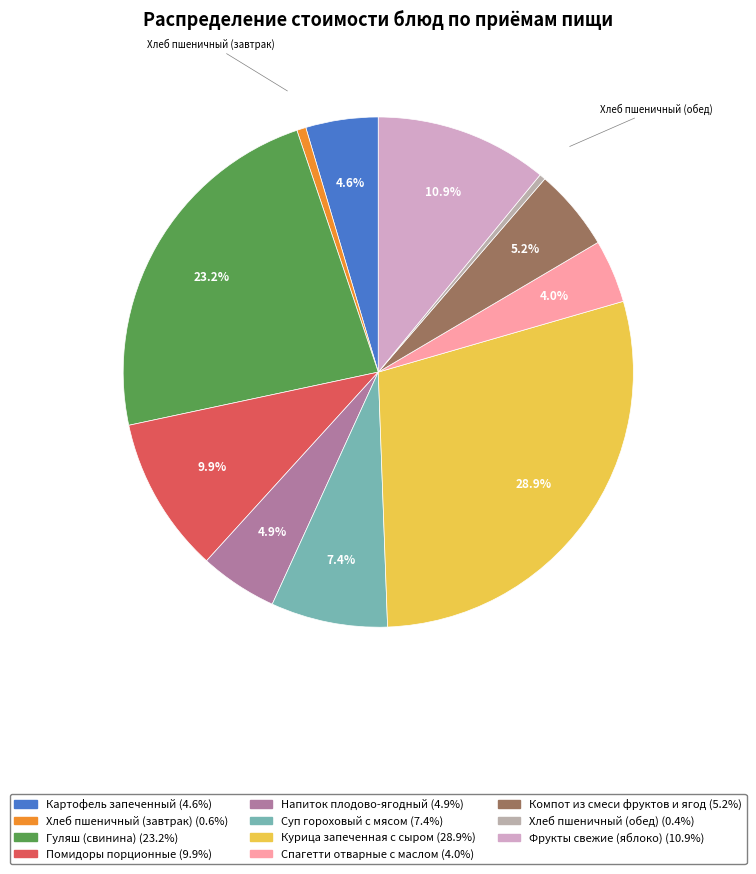

To the nearest percent, what is the difference between the Суп гороховый с мясом and Спагетти отварные с маслом slice percentages?

3%